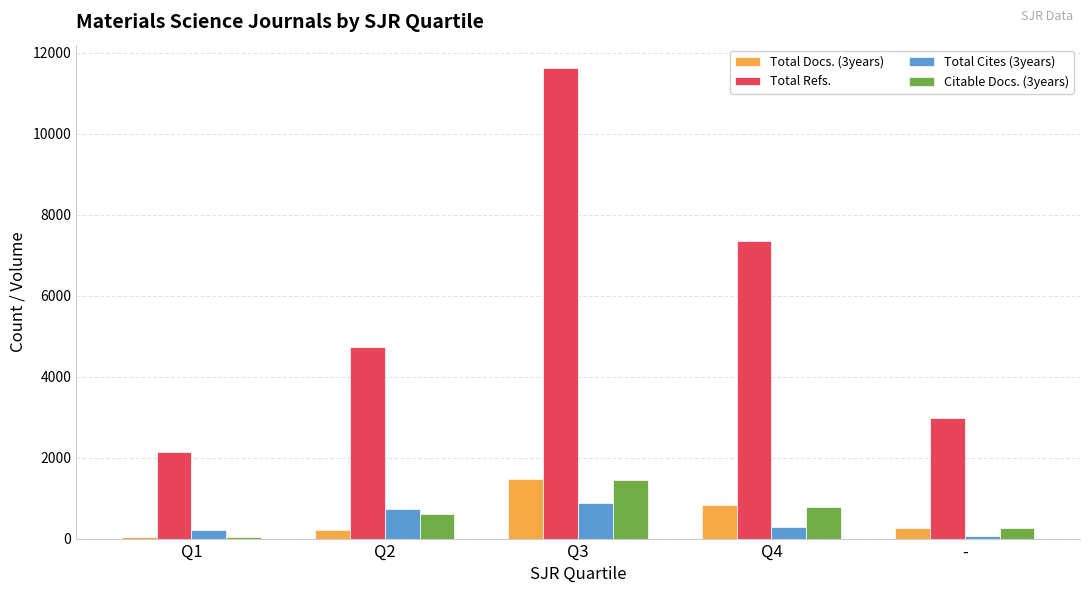

The value of Total Docs. (3years) at Q4 is 824. True or false?

True